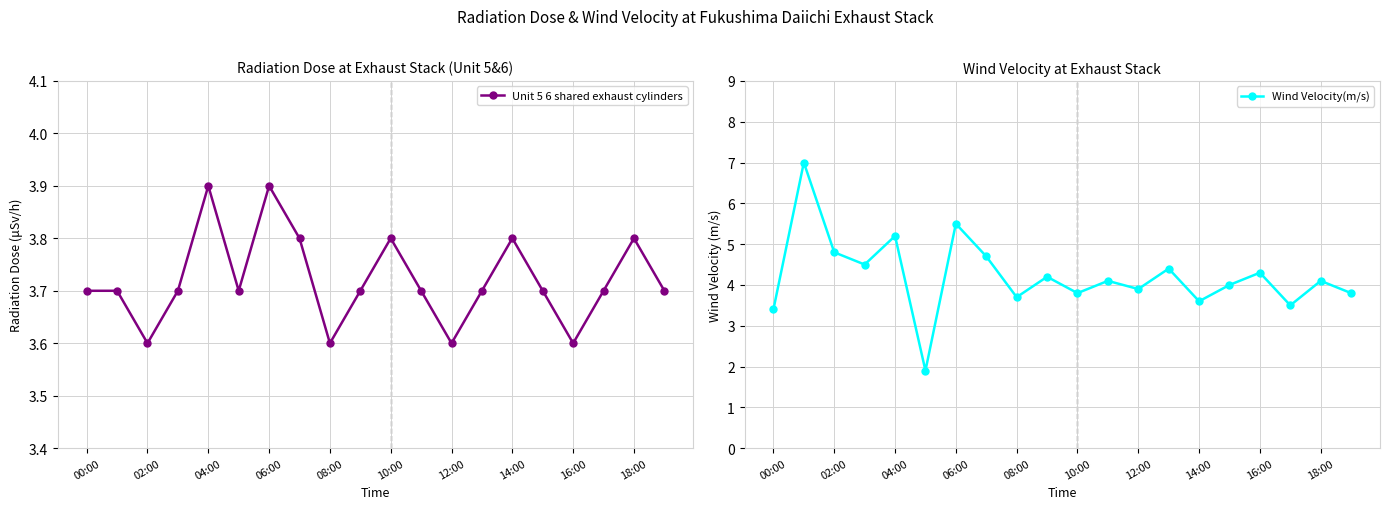

In Wind Velocity(m/s), how many points are higher than both neighbors (excluding endpoints)?

8